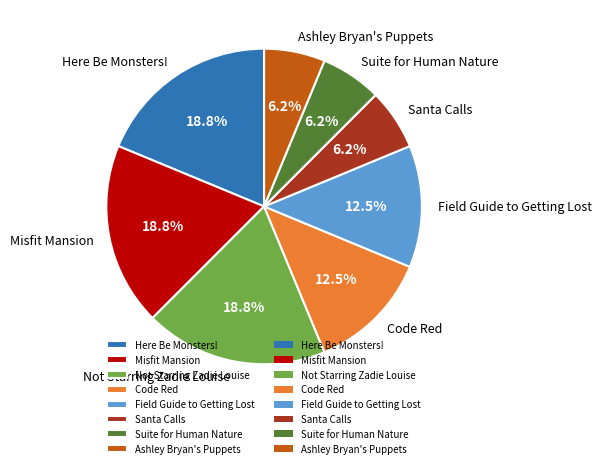

Do Suite for Human Nature and Not Starring Zadie Louise together represent more than half of the pie?

No